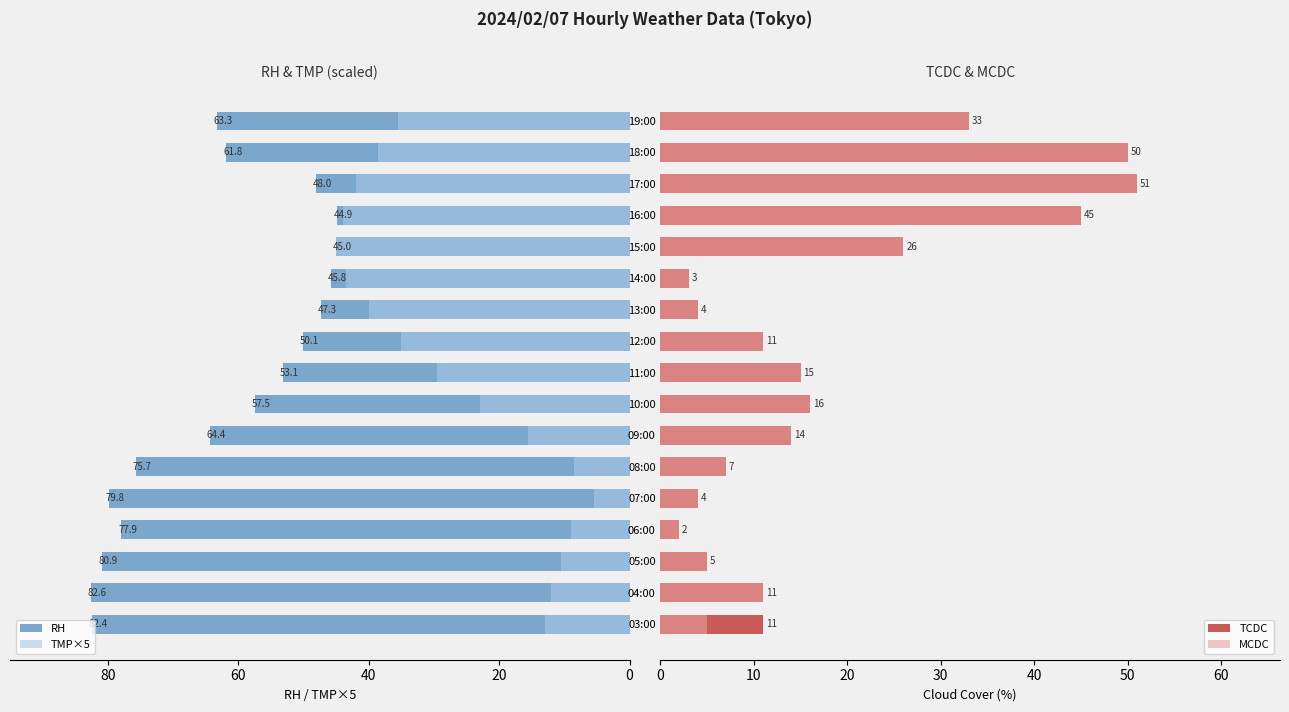

What is the sum of all TCDC values?

308.0